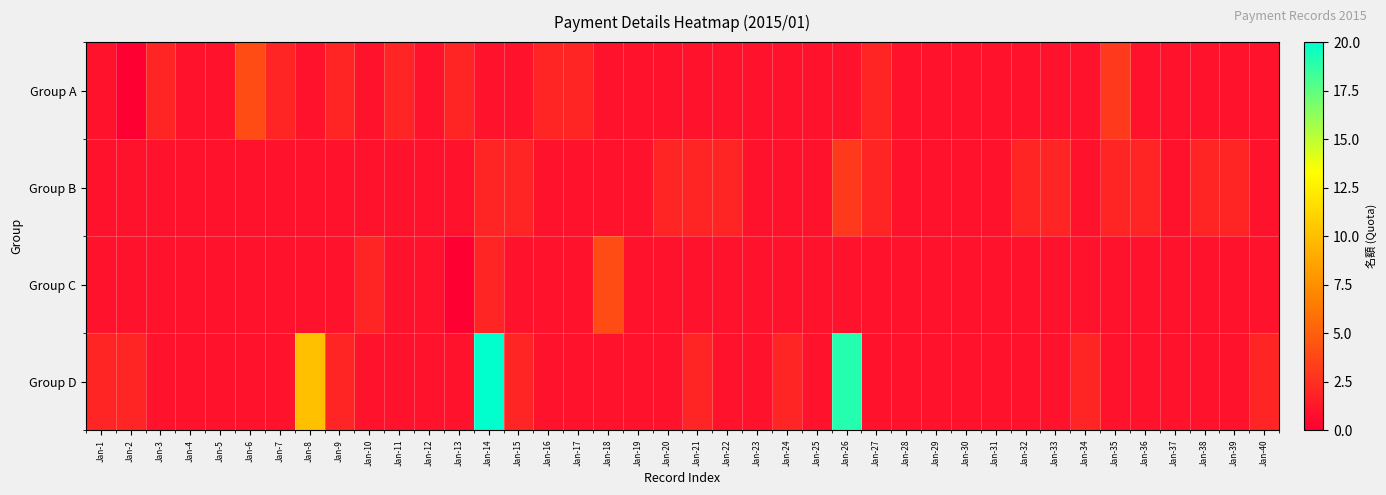

Which label corresponds to the largest value in the chart?

Jan-14